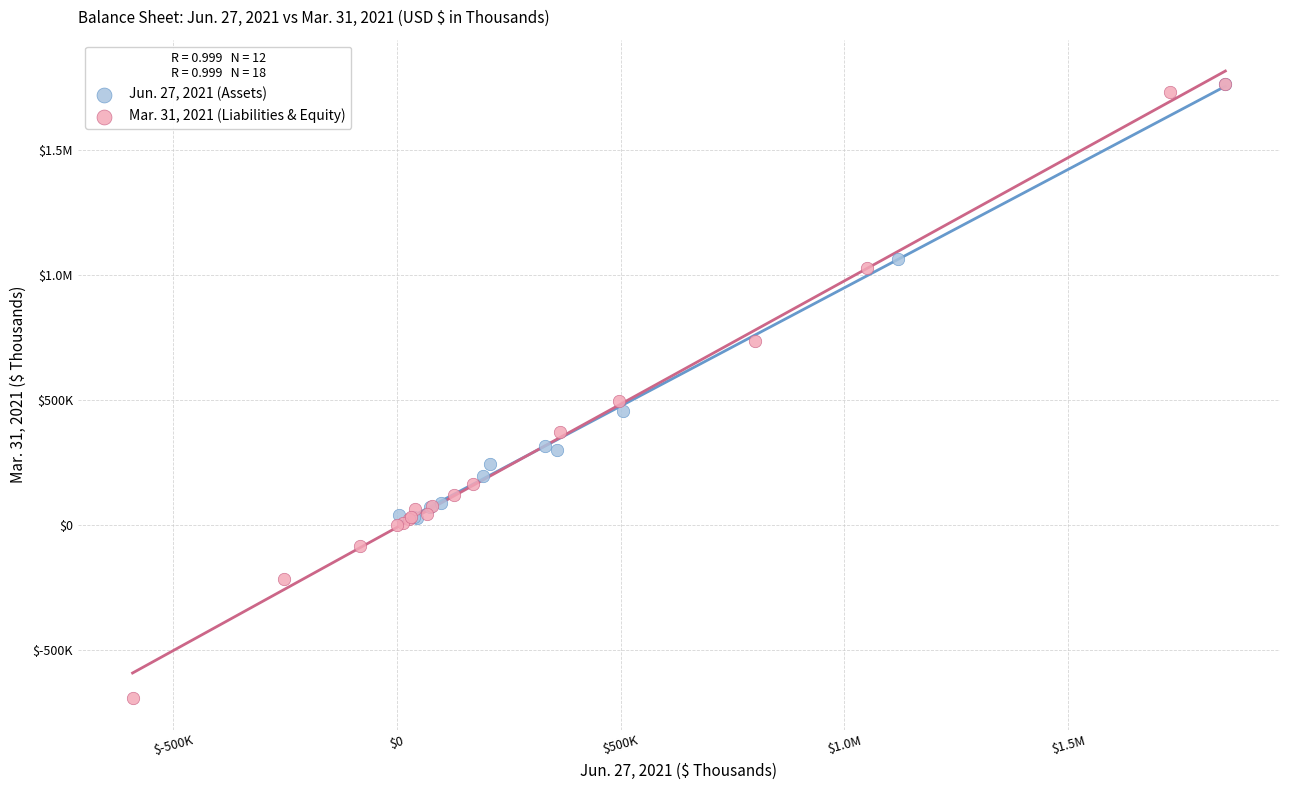

What are all the series names shown in the legend?

Jun. 27, 2021 (Assets), Mar. 31, 2021 (Liabilities & Equity)